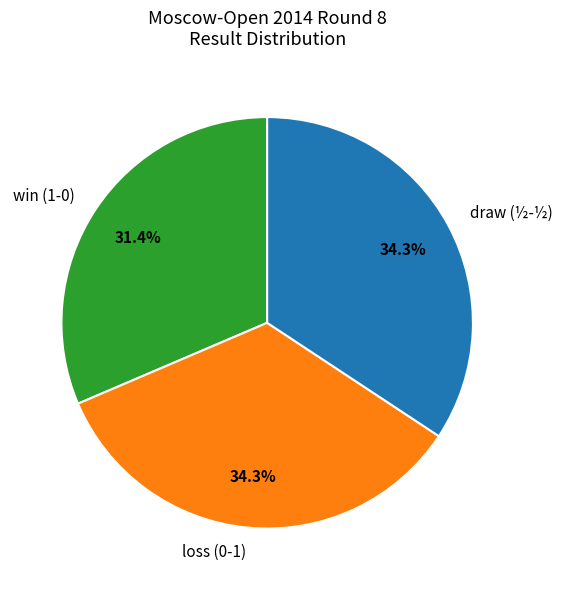

What is the ratio of the value at loss (0-1) to the value at win (1-0)?

1.1